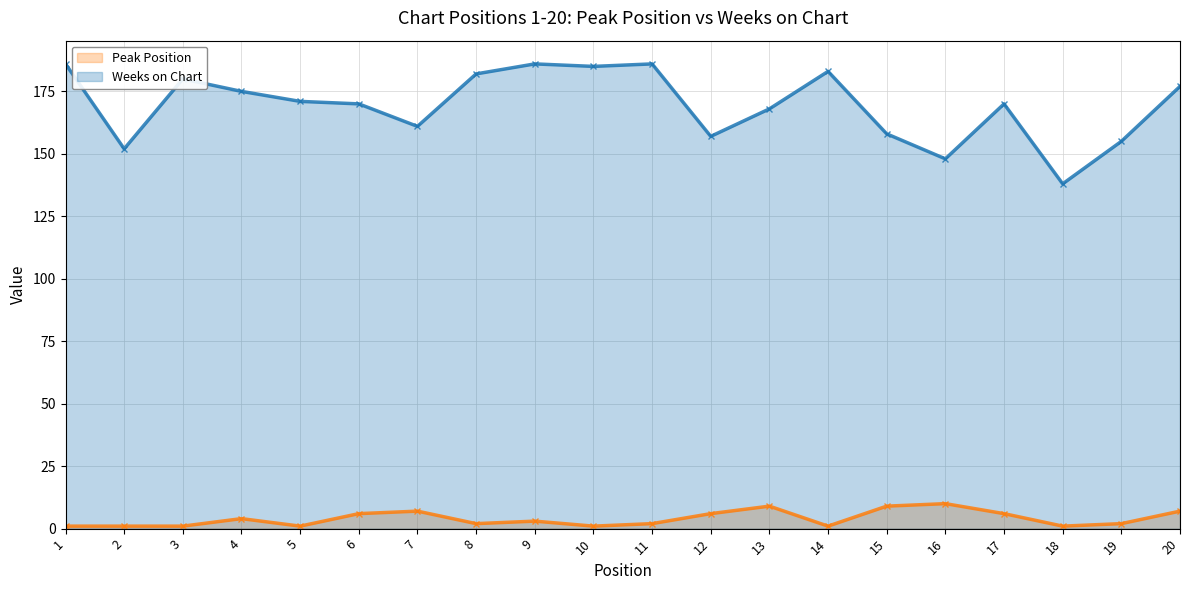

True or false: Weeks on Chart (line) and Peak Position (line) intersect in this chart.

False